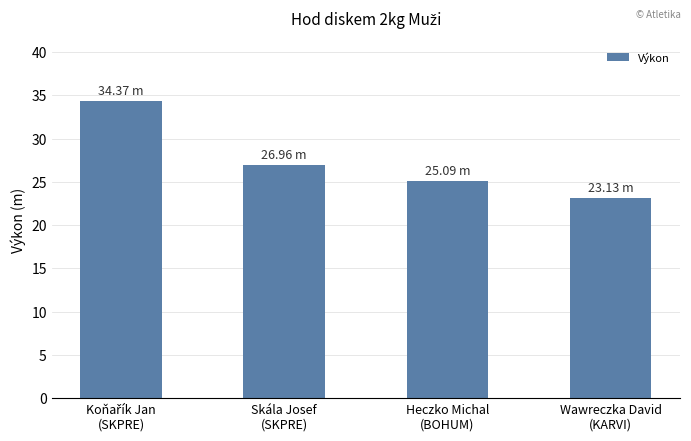

What is the average value?

27.4